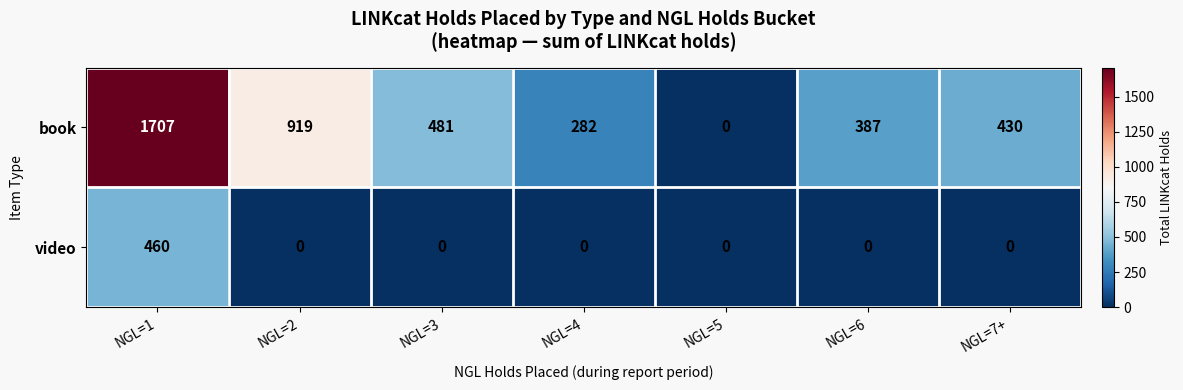

How many data points does each series have?

7